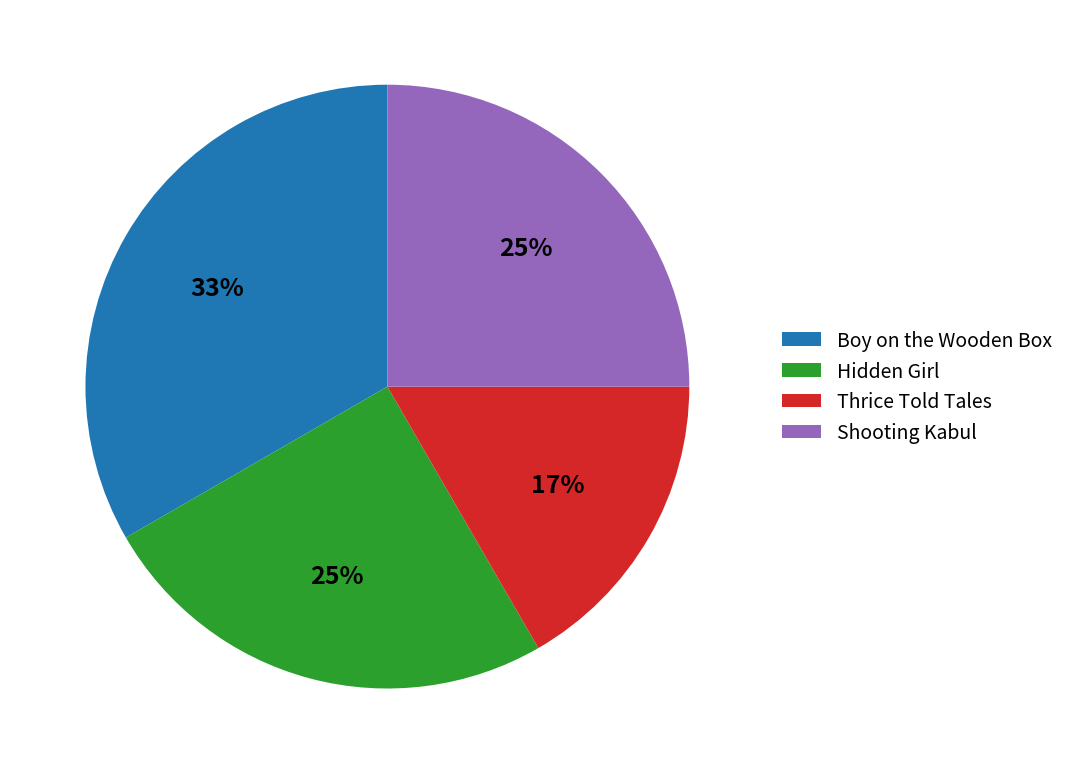

Combined, do Hidden Girl and Boy on the Wooden Box account for over 50%?

Yes